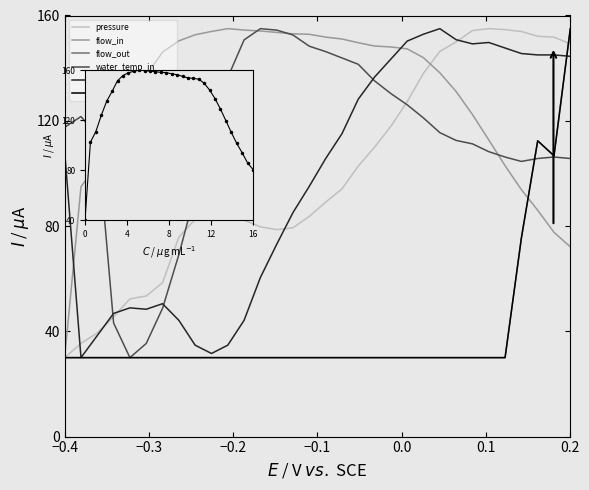

True or false: current_total_shot_weight has a value of 44.5 at 26.

False